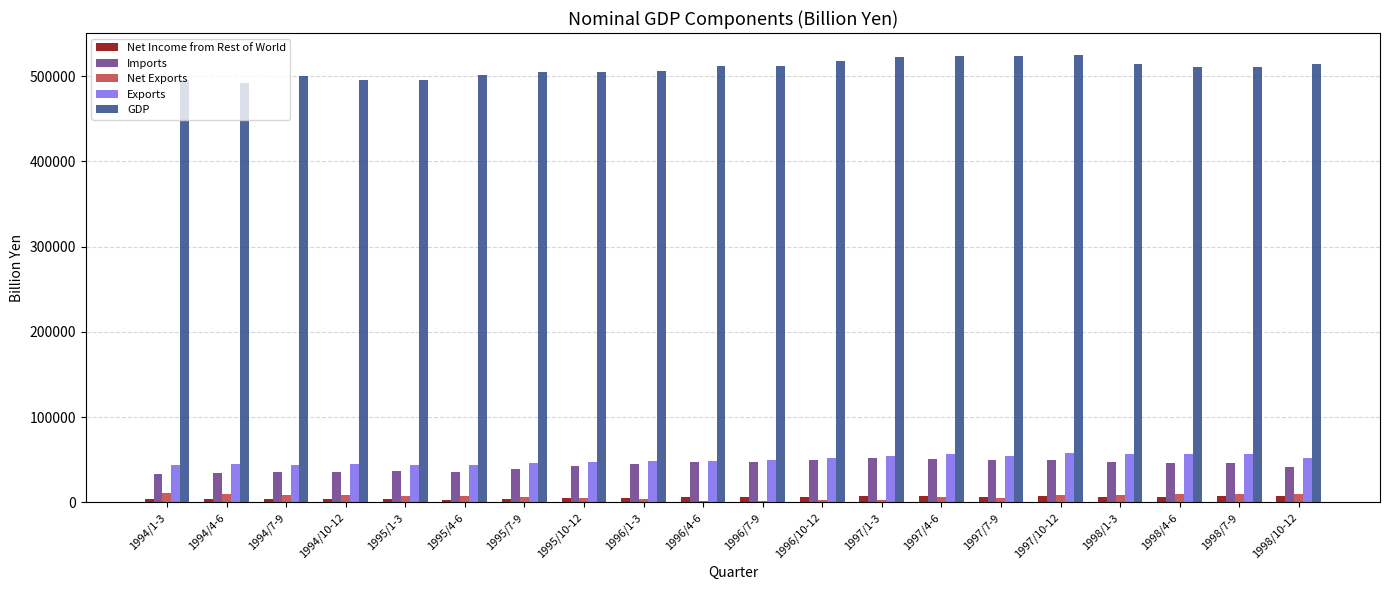

Which series has the largest total across all categories?

GDP